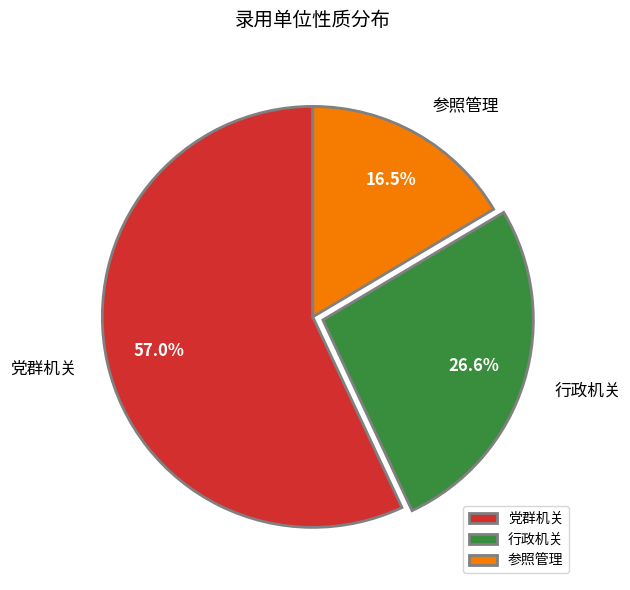

To the nearest percent, what is the combined percentage of 参照管理 and 党群机关?

73%